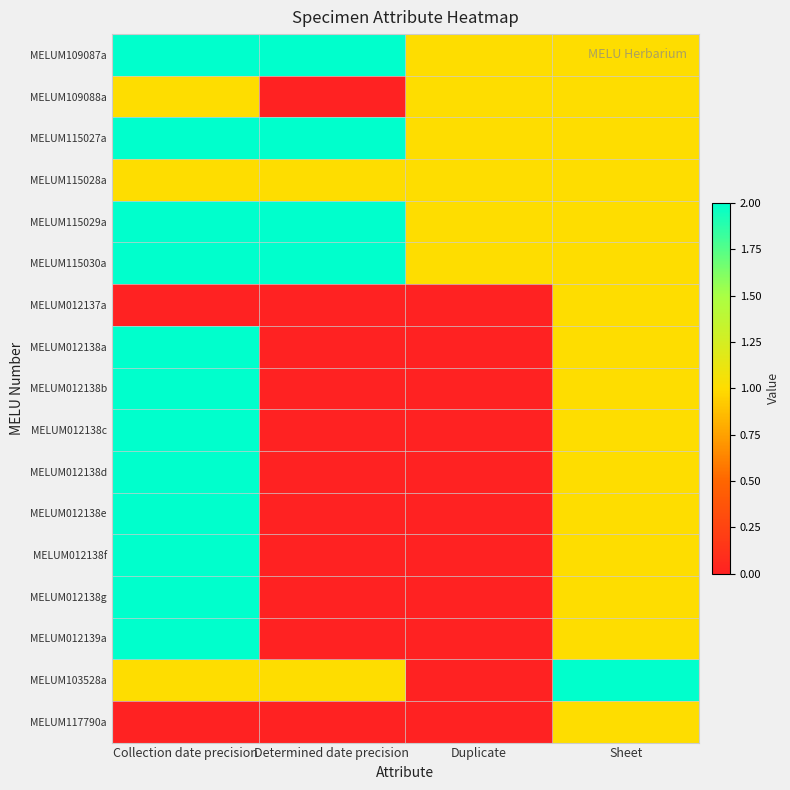

Reading left to right, what are all the values shown in this chart?

MELUM109087a: Collection date precision=2	Determined date precision=2	Duplicate=1	Sheet=1
MELUM109088a: Collection date precision=1	Determined date precision=0	Duplicate=1	Sheet=1
MELUM115027a: Collection date precision=2	Determined date precision=2	Duplicate=1	Sheet=1
MELUM115028a: Collection date precision=1	Determined date precision=1	Duplicate=1	Sheet=1
MELUM115029a: Collection date precision=2	Determined date precision=2	Duplicate=1	Sheet=1
MELUM115030a: Collection date precision=2	Determined date precision=2	Duplicate=1	Sheet=1
MELUM012137a: Collection date precision=0	Determined date precision=0	Duplicate=0	Sheet=1
MELUM012138a: Collection date precision=2	Determined date precision=0	Duplicate=0	Sheet=1
MELUM012138b: Collection date precision=2	Determined date precision=0	Duplicate=0	Sheet=1
MELUM012138c: Collection date precision=2	Determined date precision=0	Duplicate=0	Sheet=1
MELUM012138d: Collection date precision=2	Determined date precision=0	Duplicate=0	Sheet=1
MELUM012138e: Collection date precision=2	Determined date precision=0	Duplicate=0	Sheet=1
MELUM012138f: Collection date precision=2	Determined date precision=0	Duplicate=0	Sheet=1
MELUM012138g: Collection date precision=2	Determined date precision=0	Duplicate=0	Sheet=1
MELUM012139a: Collection date precision=2	Determined date precision=0	Duplicate=0	Sheet=1
MELUM103528a: Collection date precision=1	Determined date precision=1	Duplicate=0	Sheet=2
MELUM117790a: Collection date precision=0	Determined date precision=0	Duplicate=0	Sheet=1